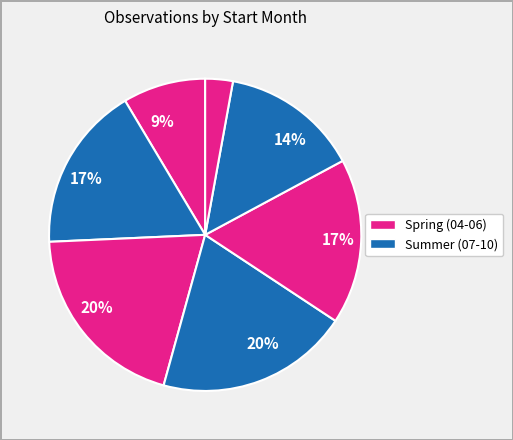

Which category has the biggest portion of the pie?

10